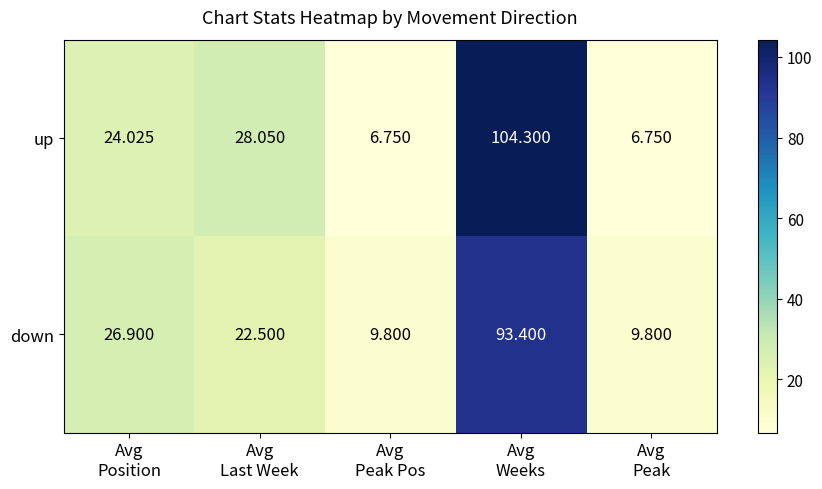

What is the total value across all series at Avg
Peak?

16.6